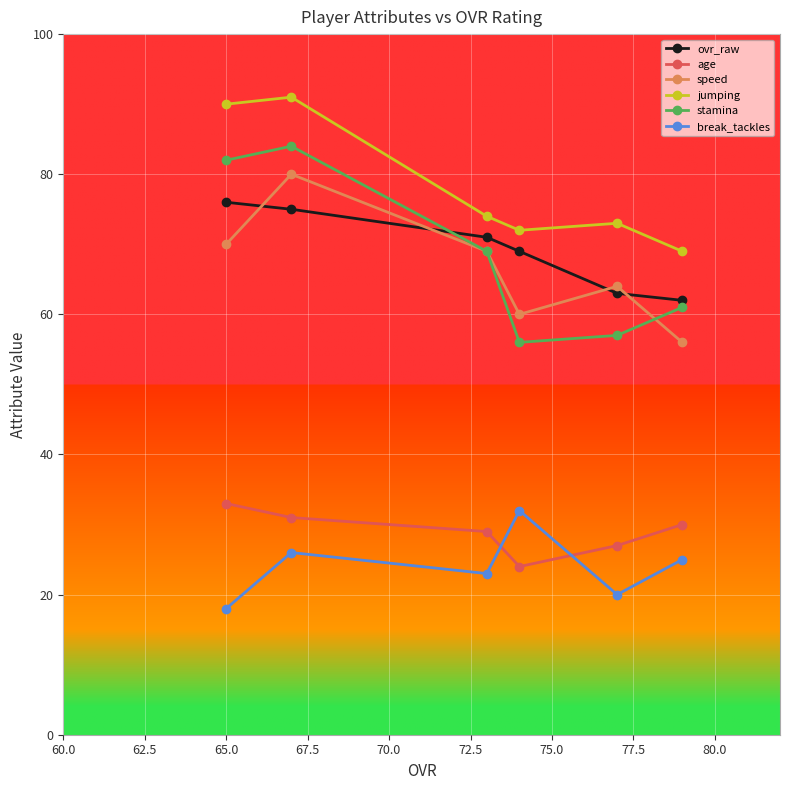

Which series has the widest spread of values?

stamina